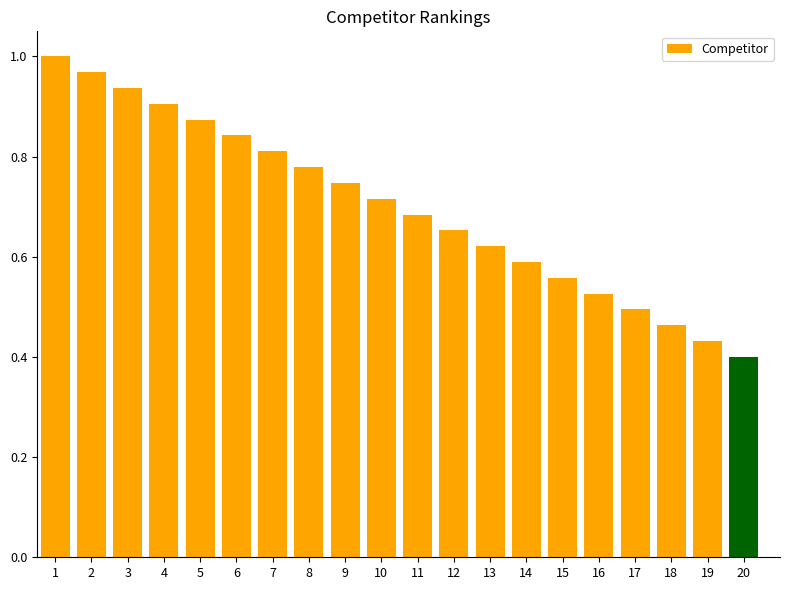

At which label is the value closest to 0?

20